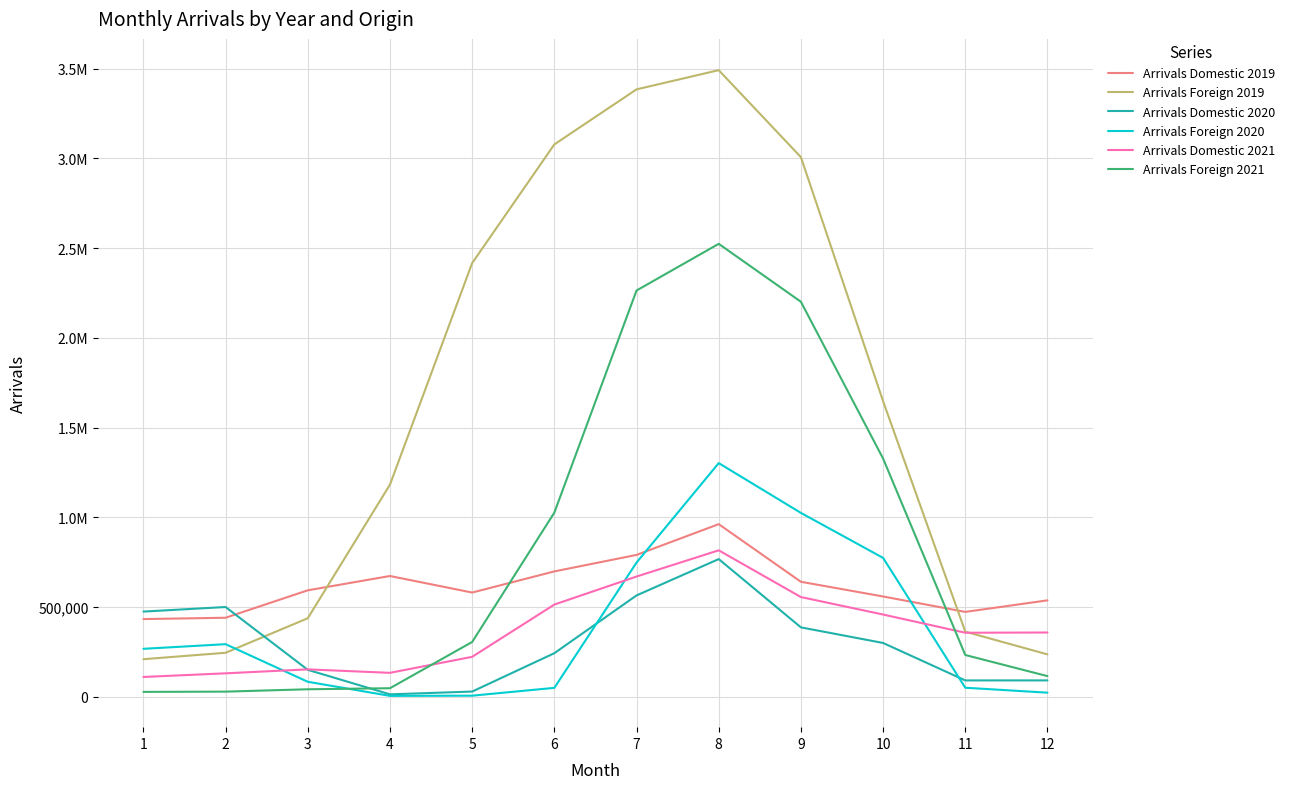

True or false: Arrivals Foreign 2021 has a value of 2263857 at 7.

True